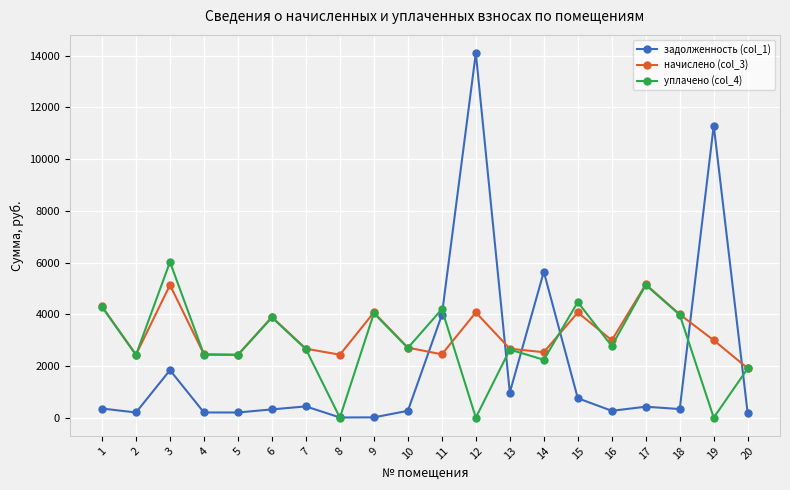

True or false: уплачено (col_4) has more than 1 interior local peaks.

True